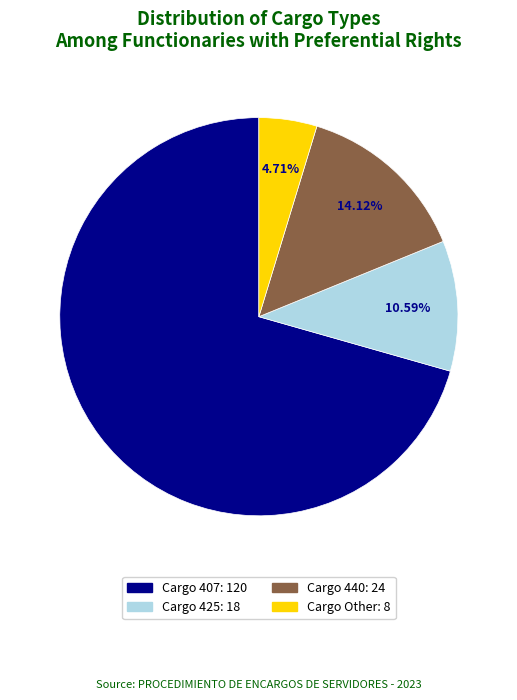

How many segments does this pie chart have?

4